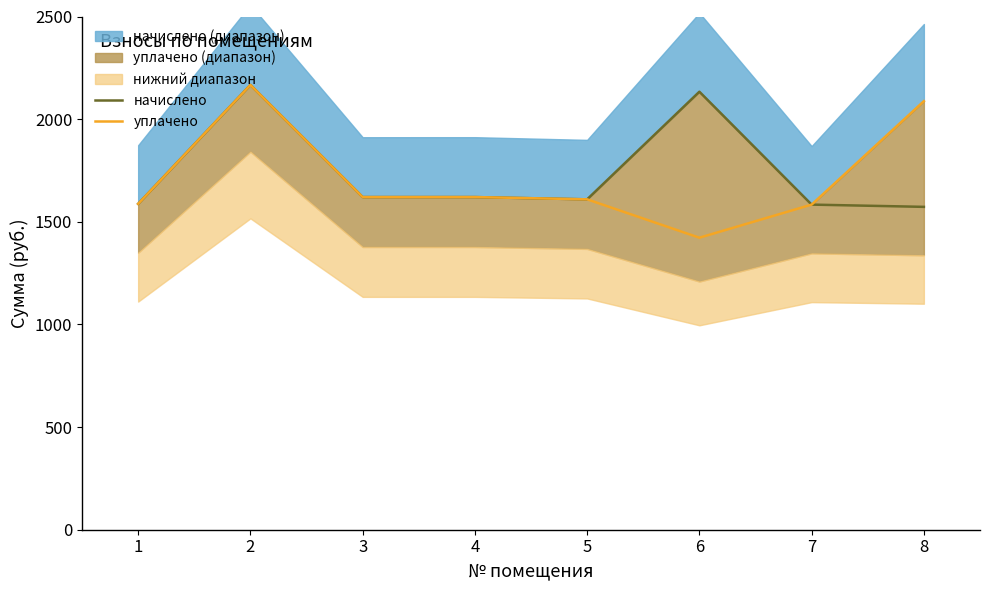

Where does the уплачено series first go above 1620?

2